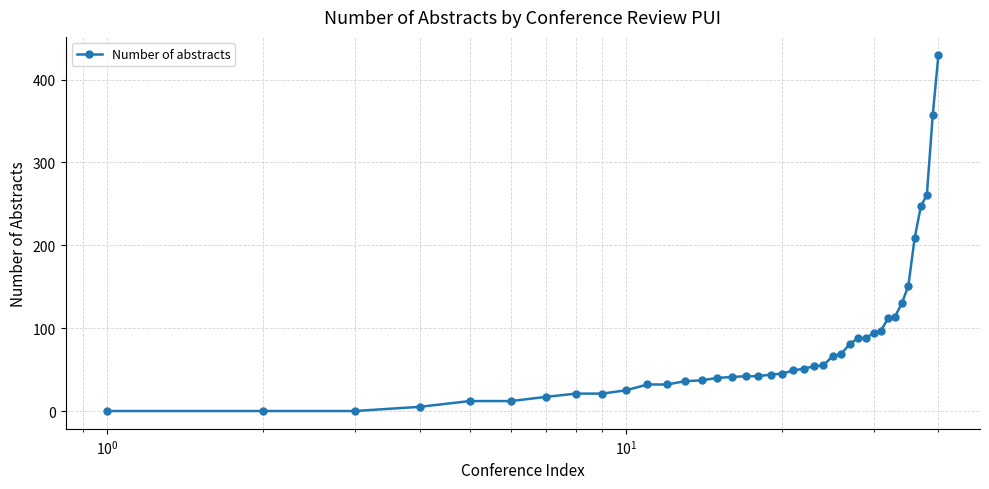

What is the difference between the maximum and minimum values?

430